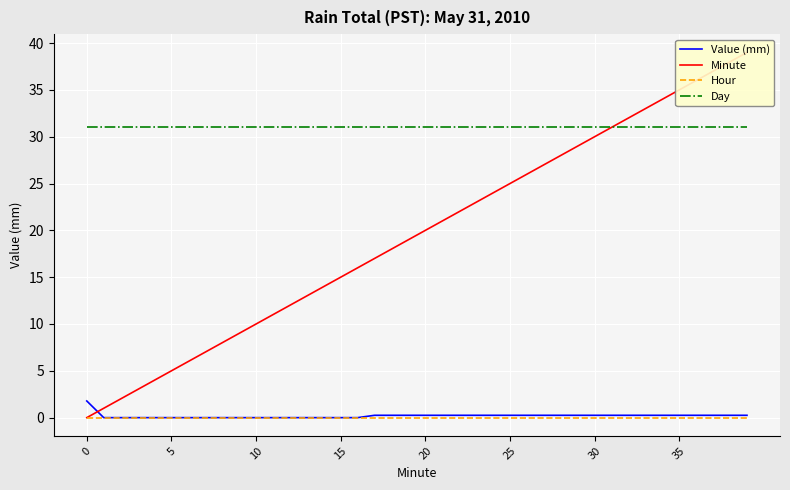

True or false: Day has a value of 31.0 at 25.

True